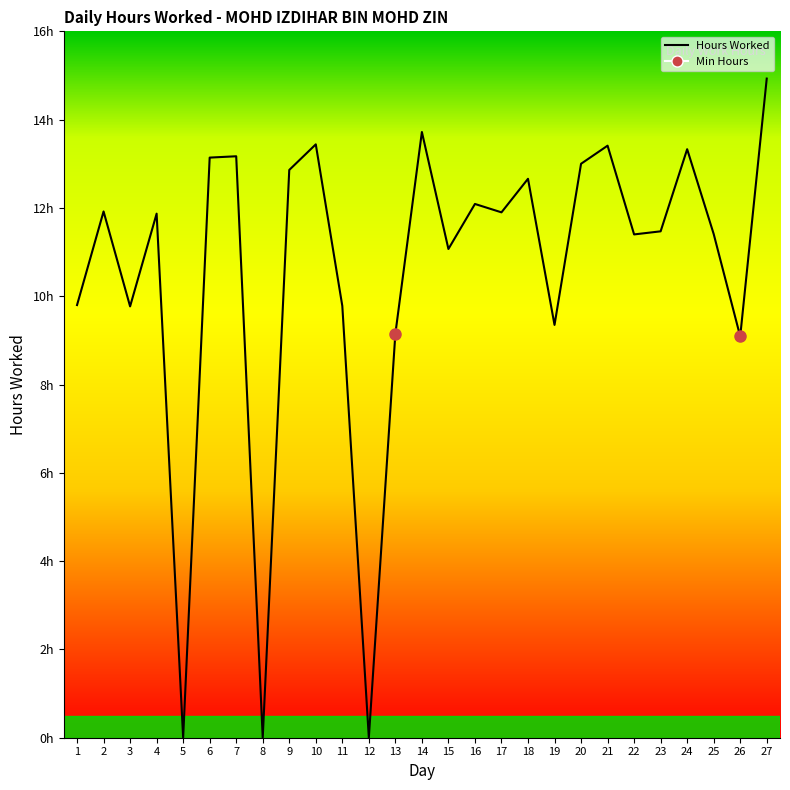

True or false: the data has more than 1 interior local peaks.

True